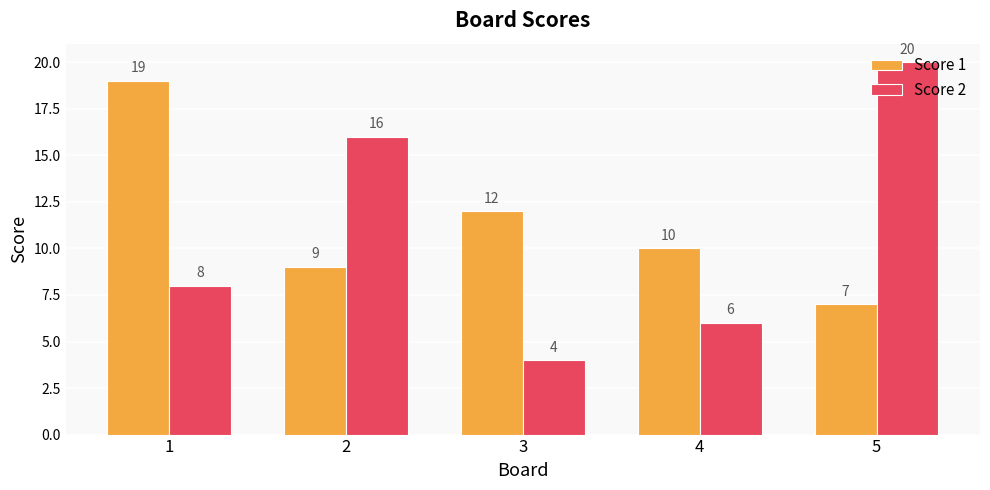

What is the difference between the highest and lowest values at 4?

4